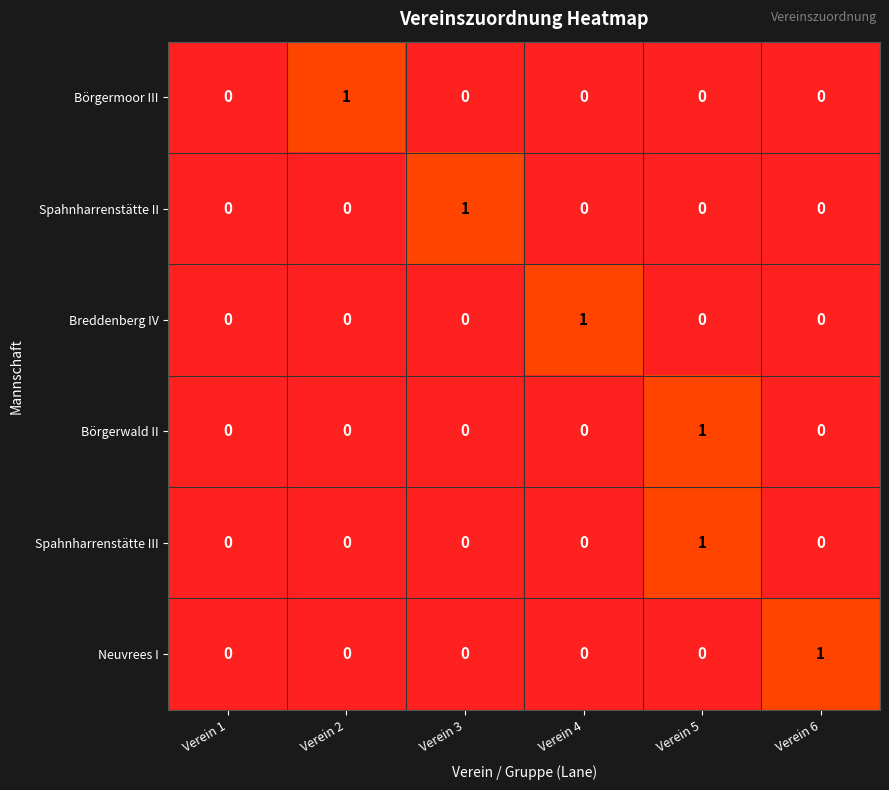

Is the value of Spahnharrenstätte III at Verein 5 greater than the value of Börgerwald II at Verein 6?

Yes